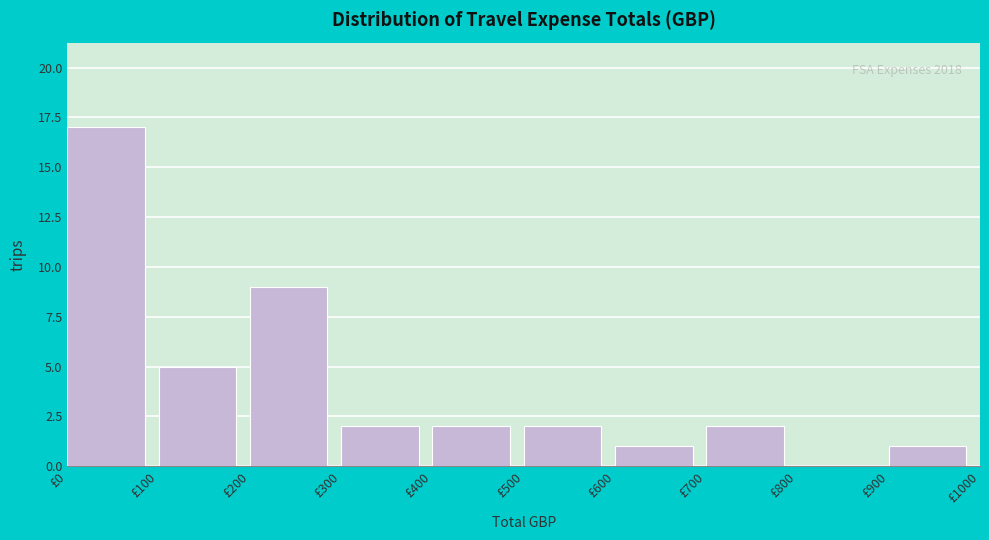

Which range on the x-axis has the tallest bar?

0 to 100